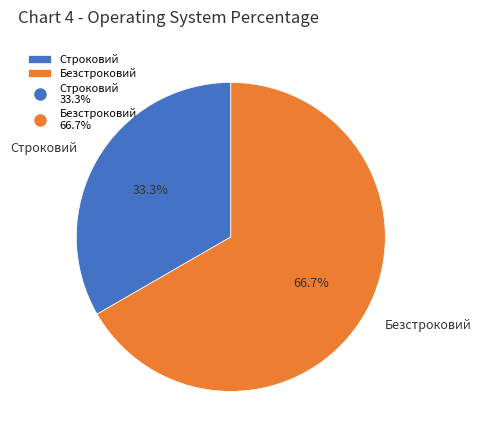

Combined, what portion of the pie is Строковий and Безстроковий?

100.0%